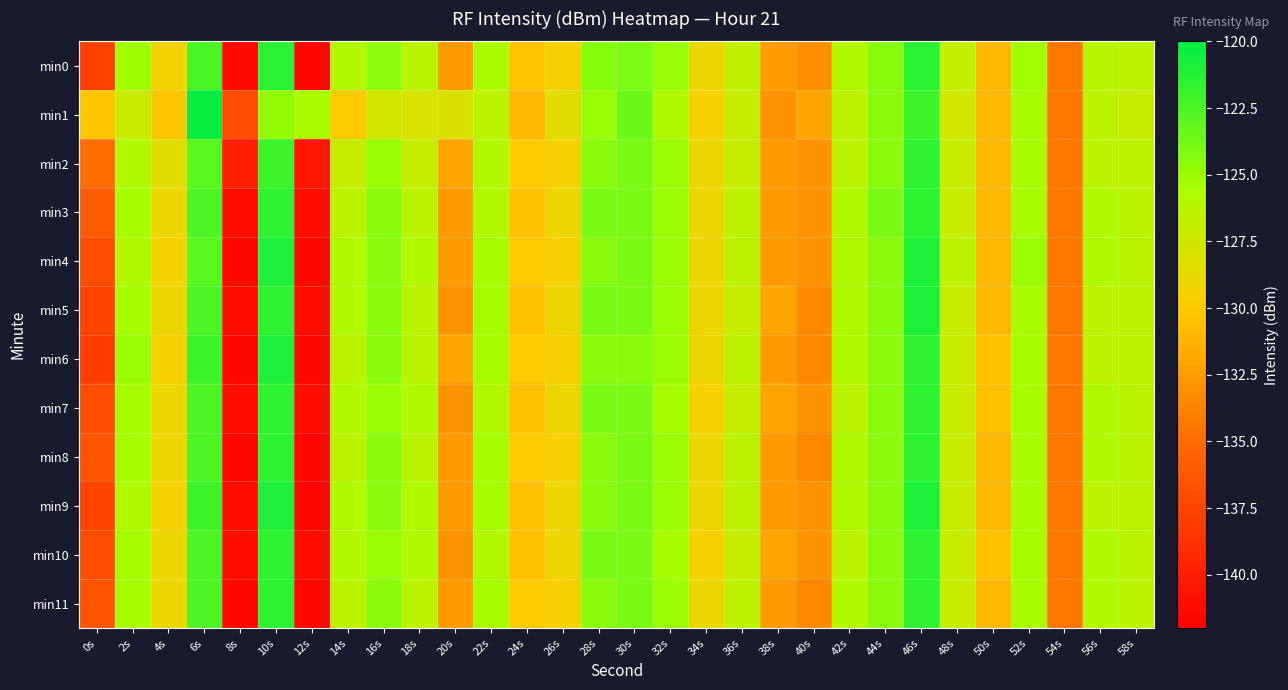

Which has a higher value, 40s or 50s?

50s